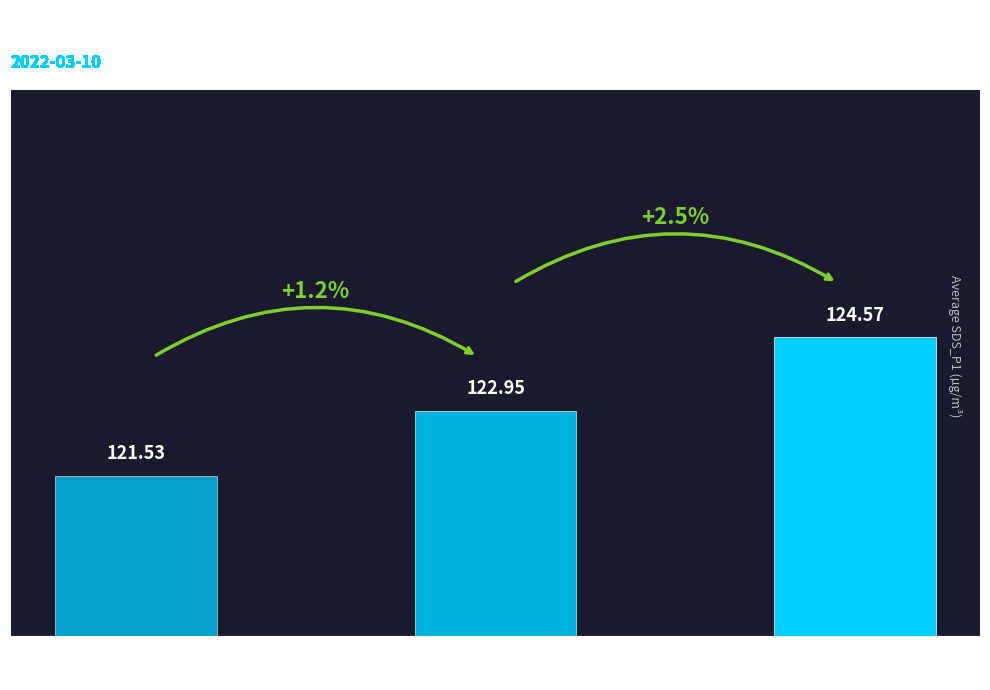

What is the sum of the values at 00:01 and 00:25?

246.1